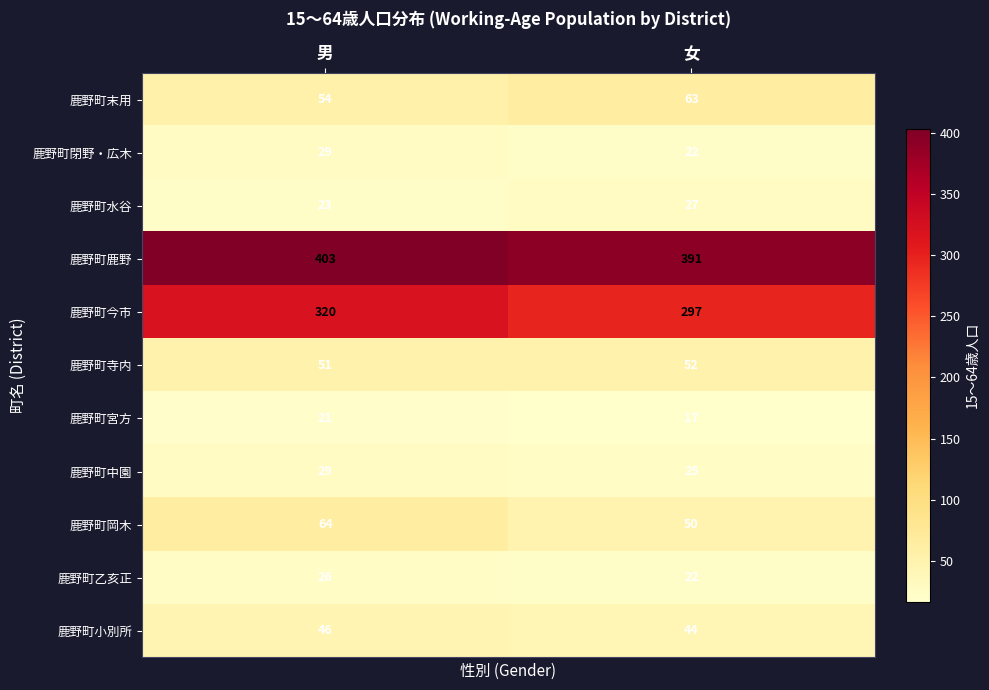

Between 男 and 女, which series saw the biggest shift?

鹿野町今市